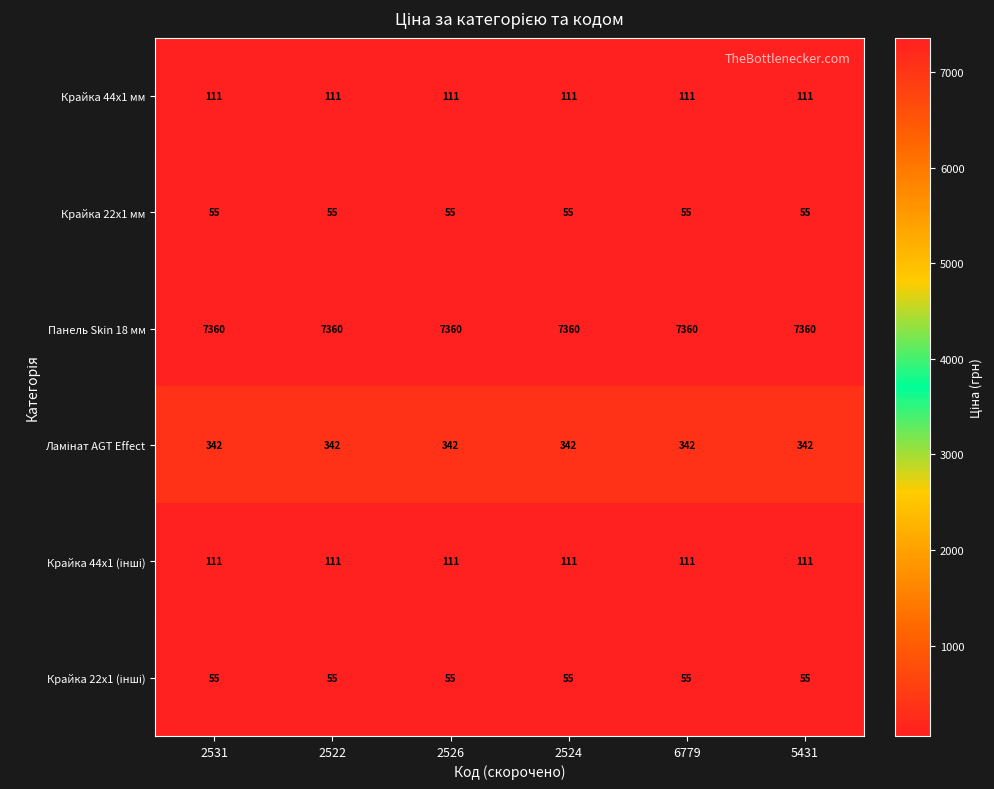

What is the smallest value displayed?

55